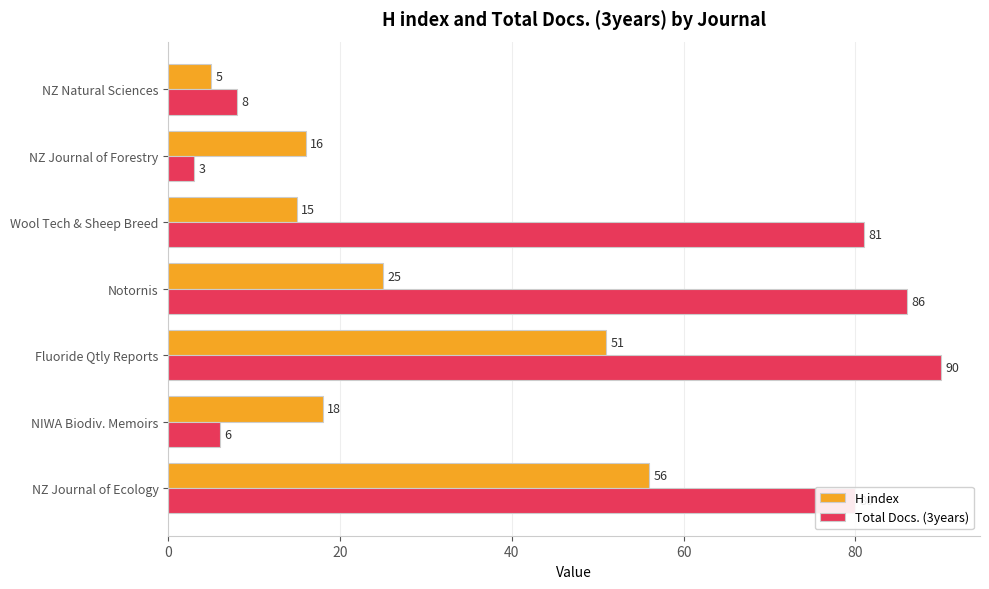

At how many categories does at least one series exceed 64?

4